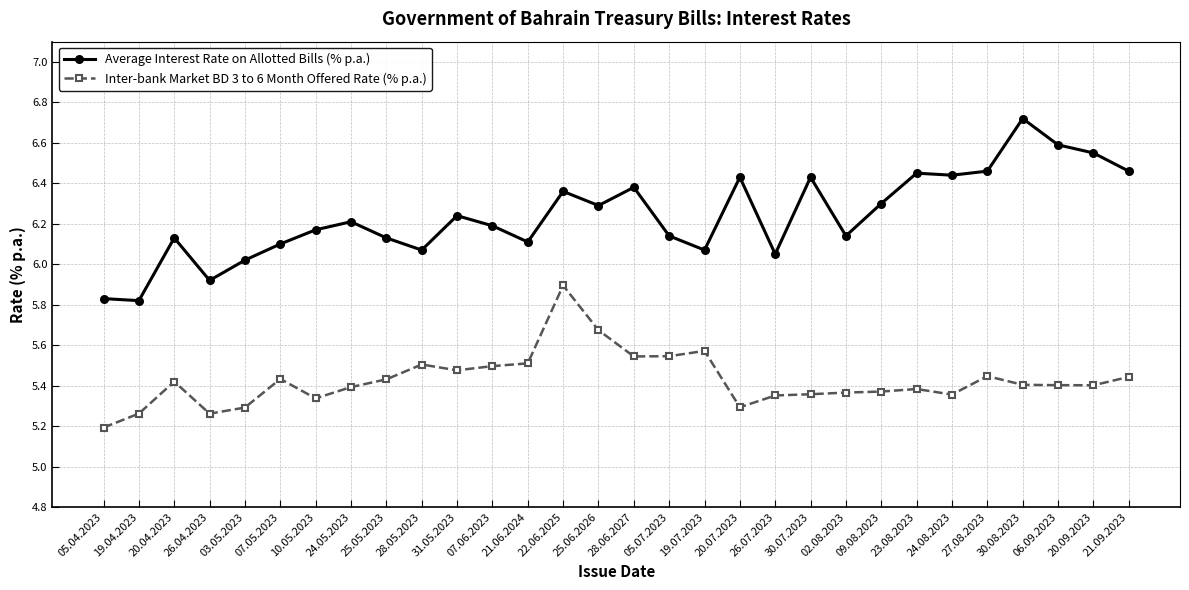

What position from the left is 23.08.2023?

24